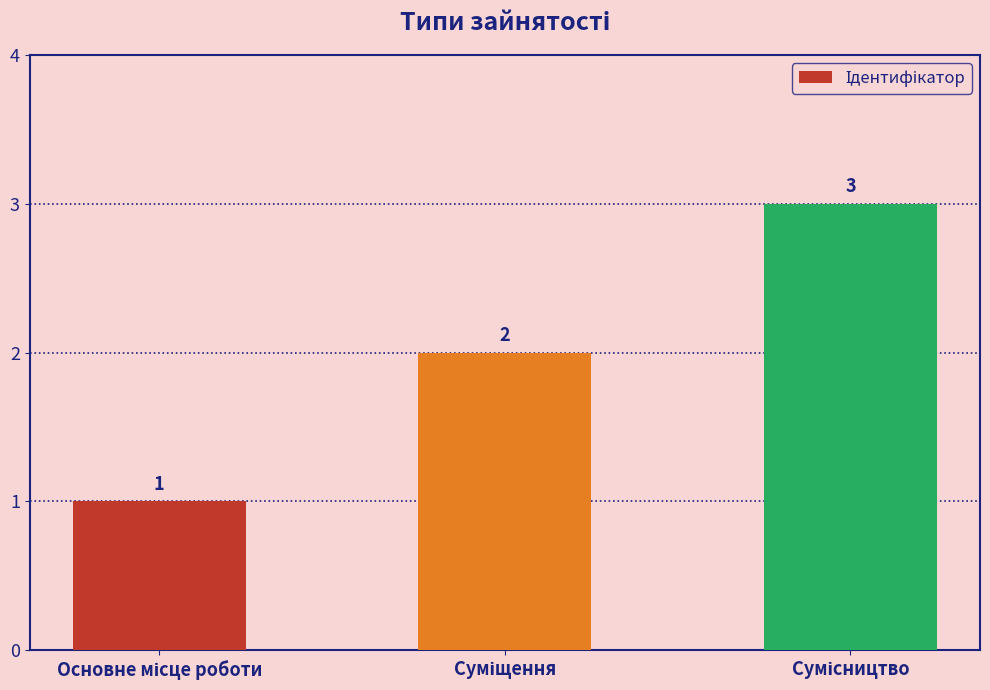

How many bars are there in total?

3